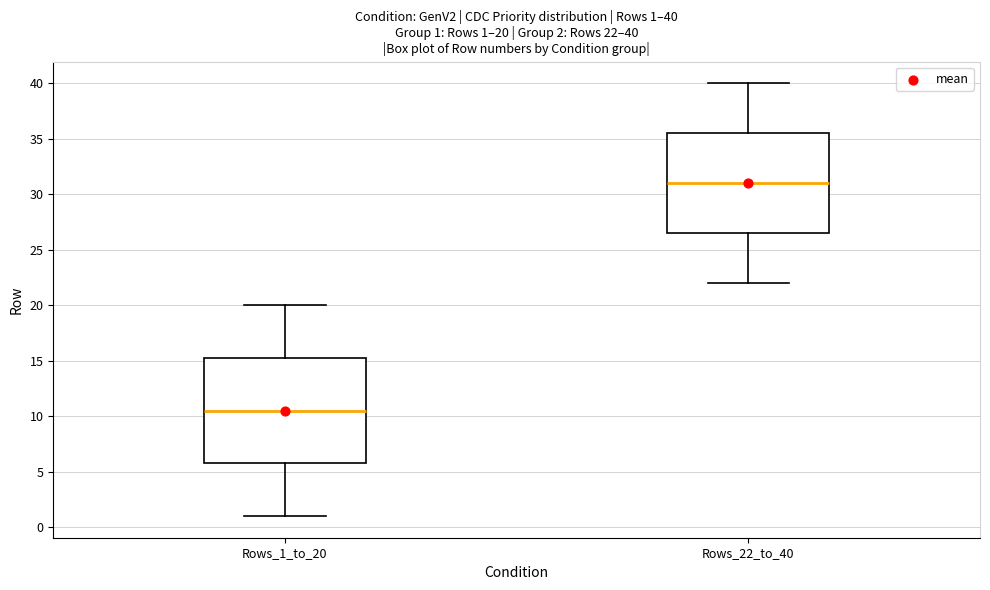

Which box has the lowest median line?

Rows_1_to_20